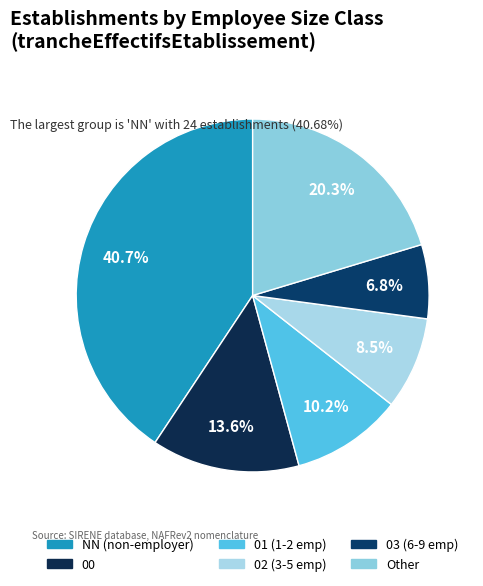

What is the largest slice in the pie chart?

NN